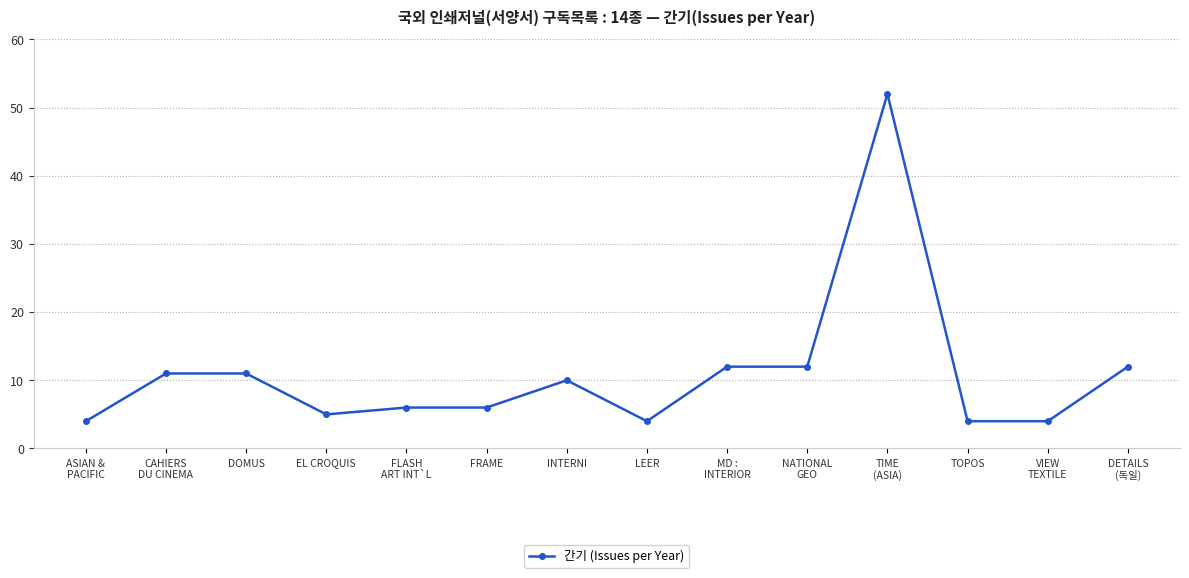

True or false: there are more than 1 points higher than both neighbors.

True